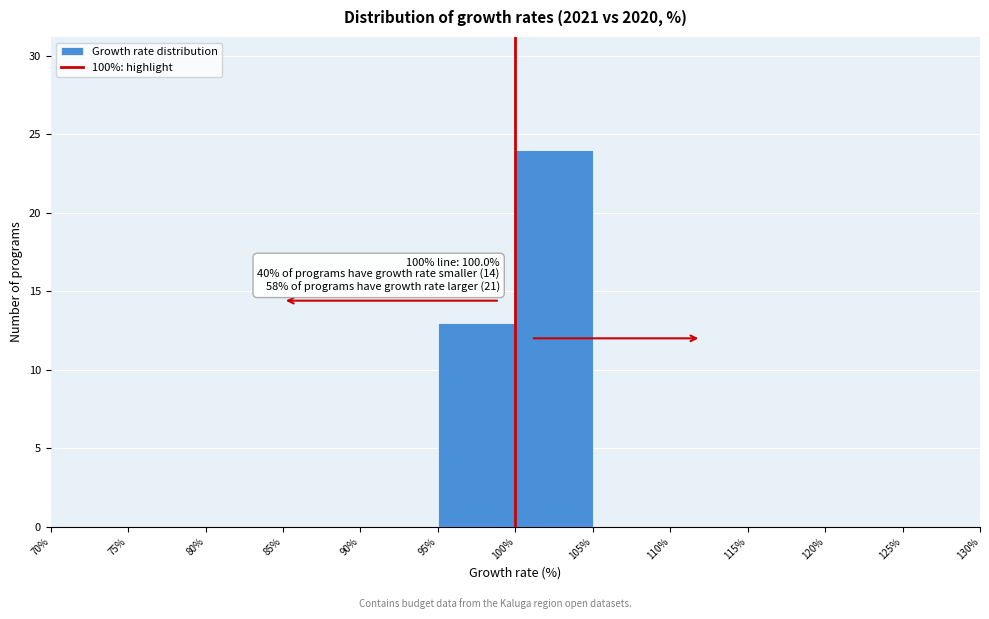

Over which range of the x-axis is the bar tallest?

100% to 105%